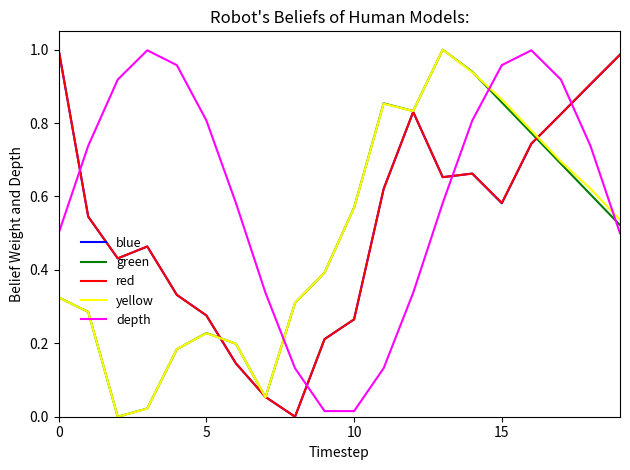

How many lines are shown in the chart?

5